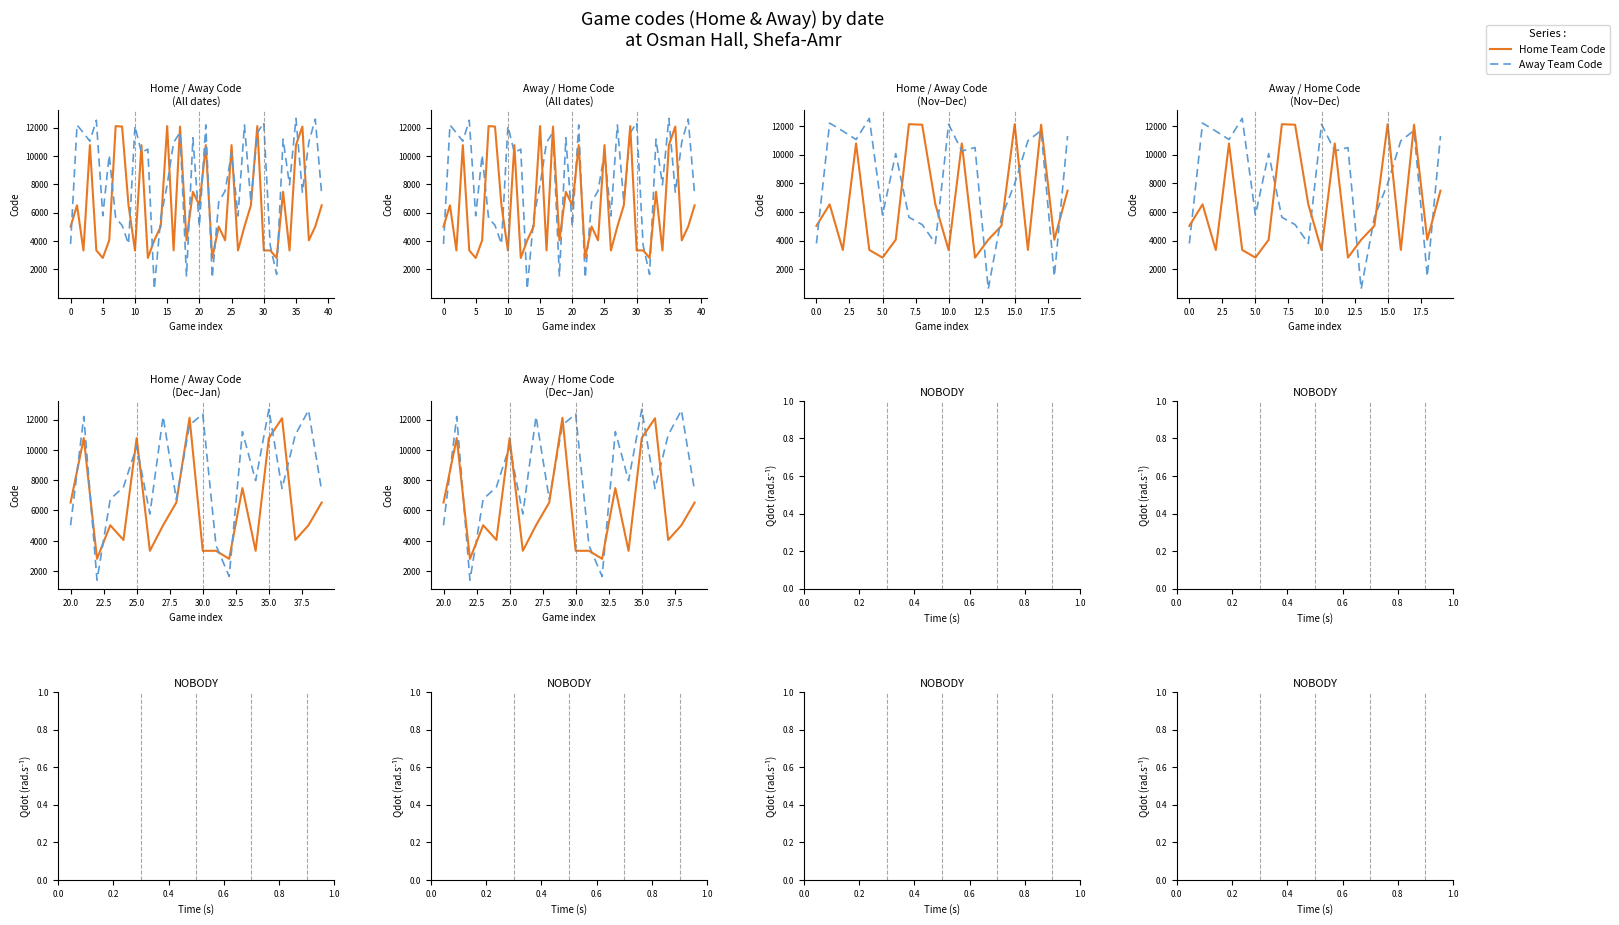

Where is the first local minimum for Away Team Code?

5